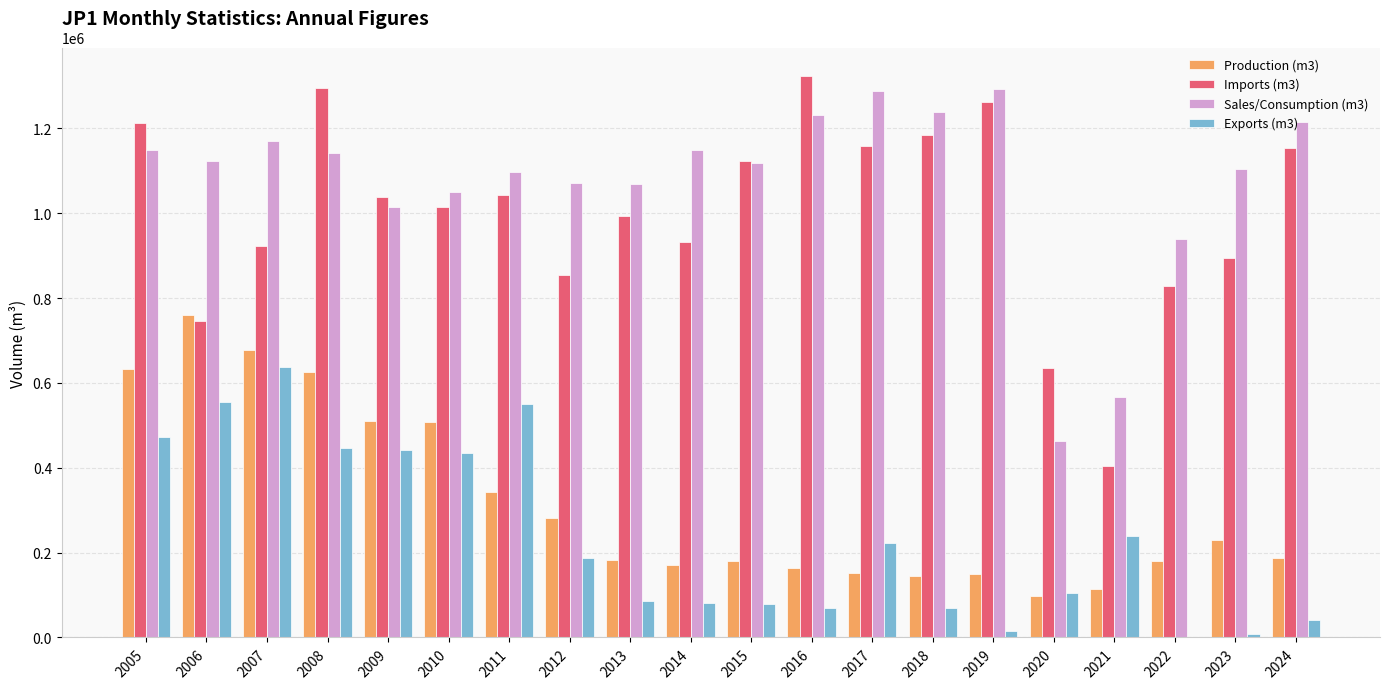

The Production (m3) series shows 245965 at 2014. True or false?

False